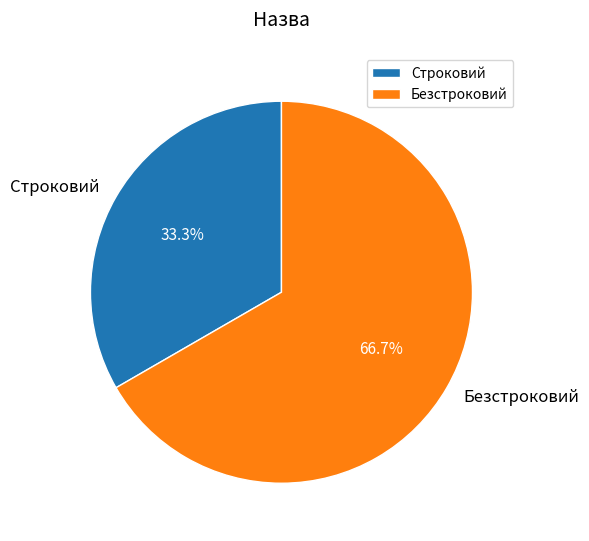

How much of the chart is everything except Безстроковий?

33.3%